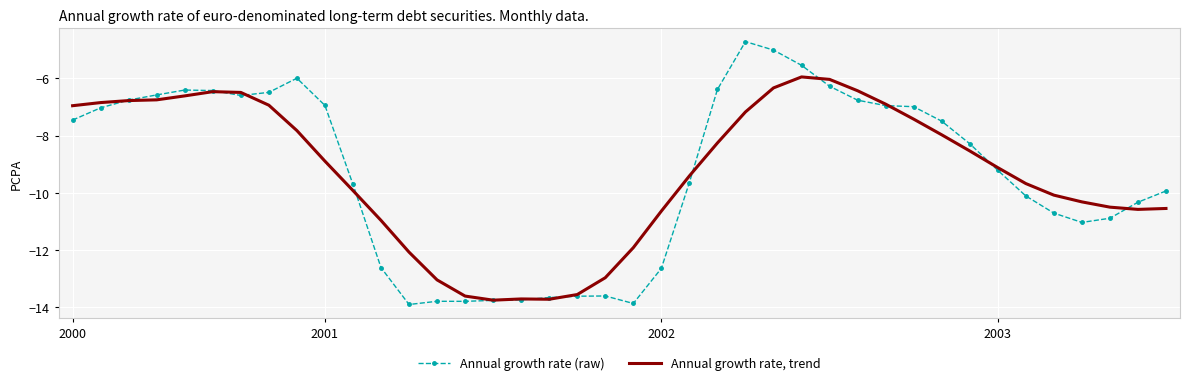

Which series has the widest spread of values?

Annual growth rate (raw)